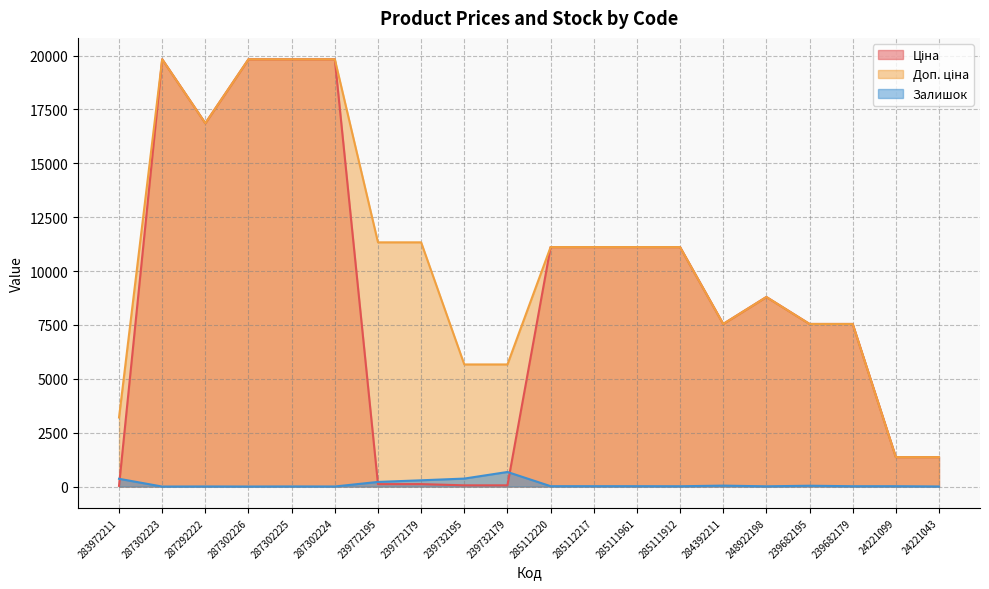

Which series has the largest total across all categories?

Доп. ціна